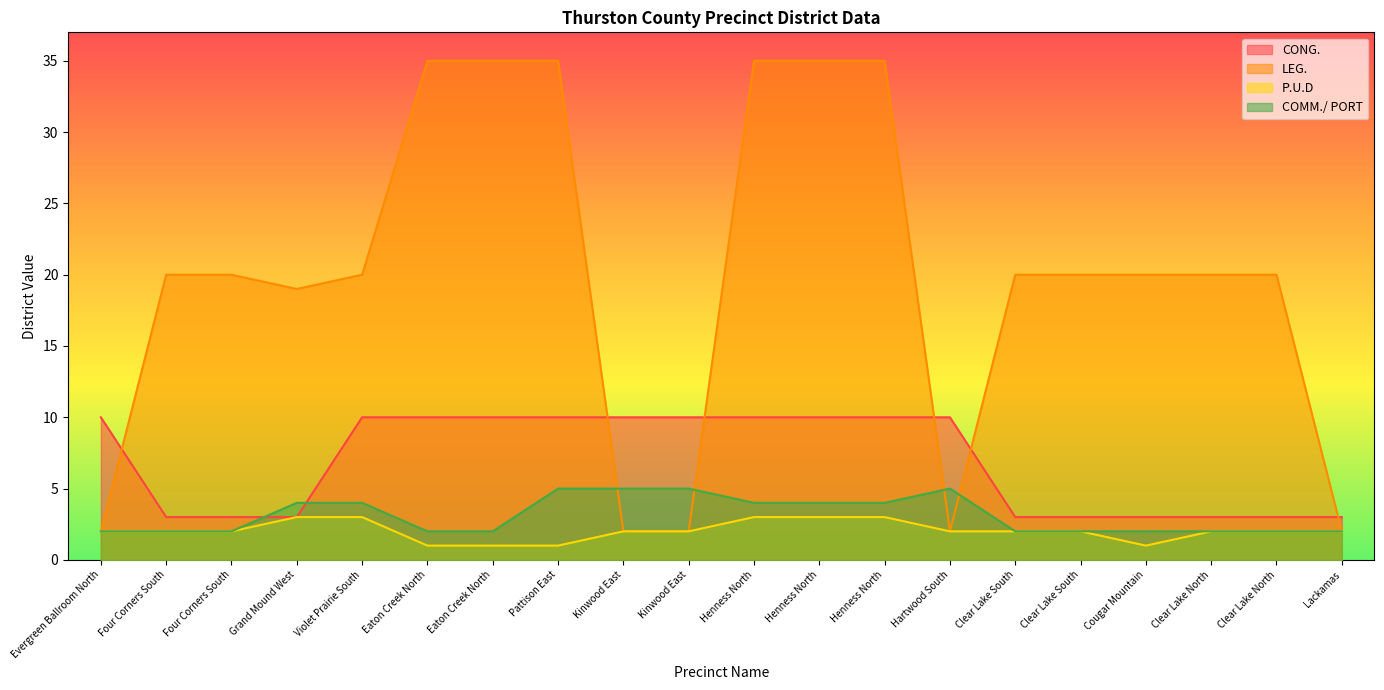

What is the label of the 10th point from the right?

Henness North